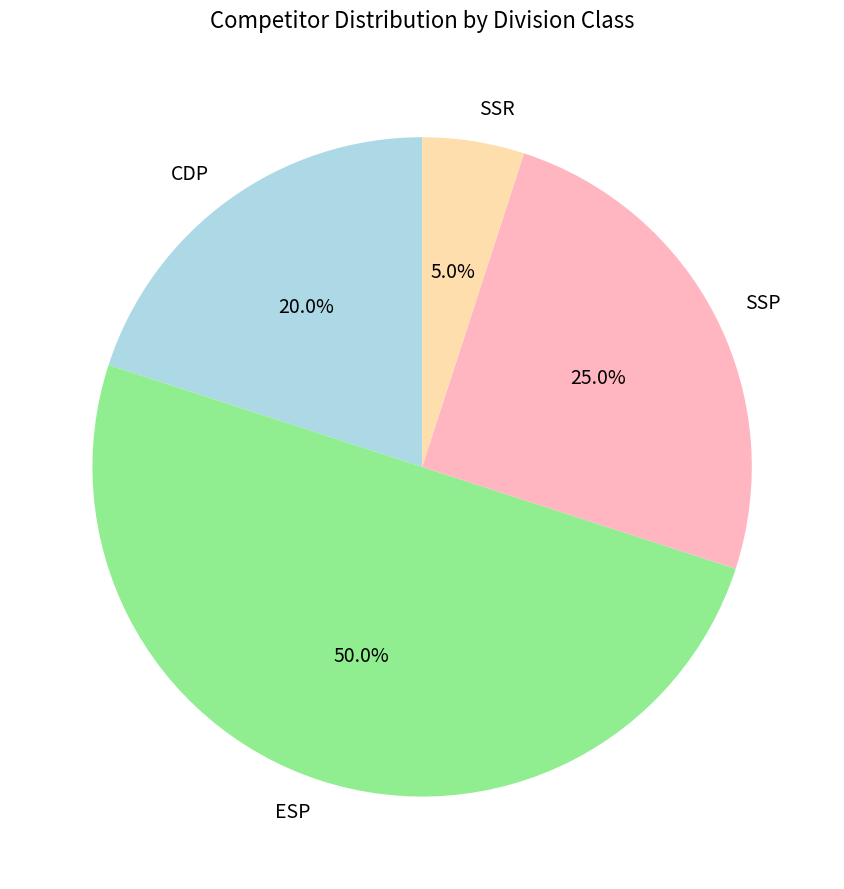

Combined, do SSP and ESP account for over 50%?

Yes